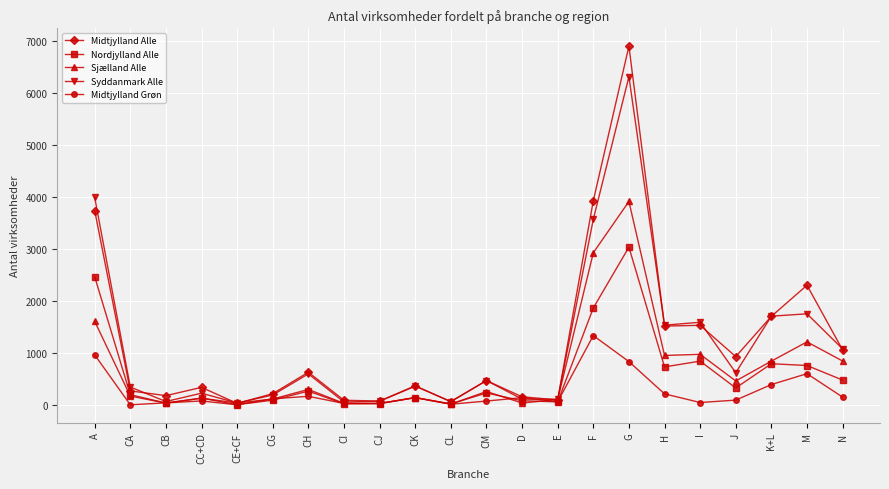

At how many categories does at least one series exceed 824?

9